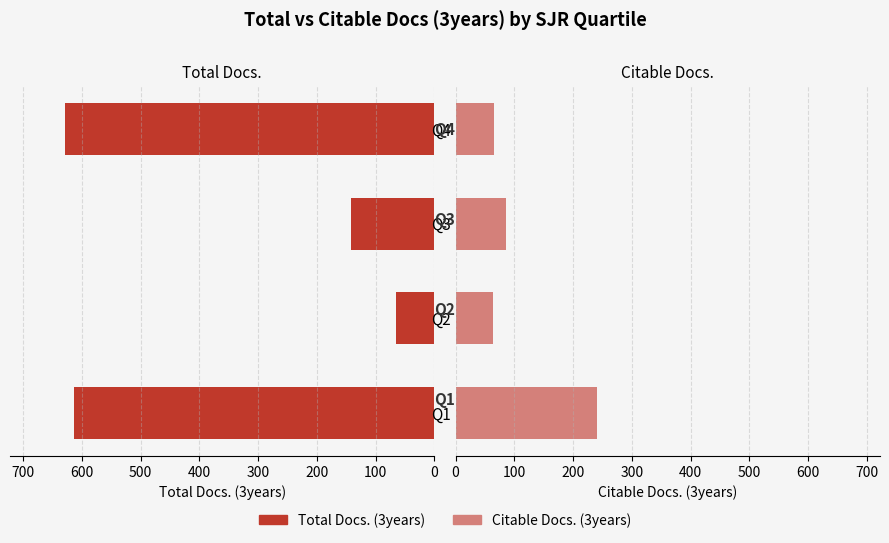

Read the Total Docs. (3years) value at Q2.

66